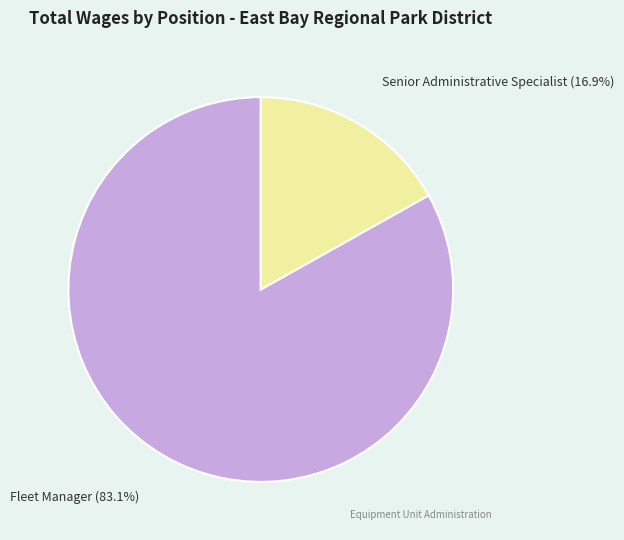

Is there any slice that represents more than half of the pie?

Yes